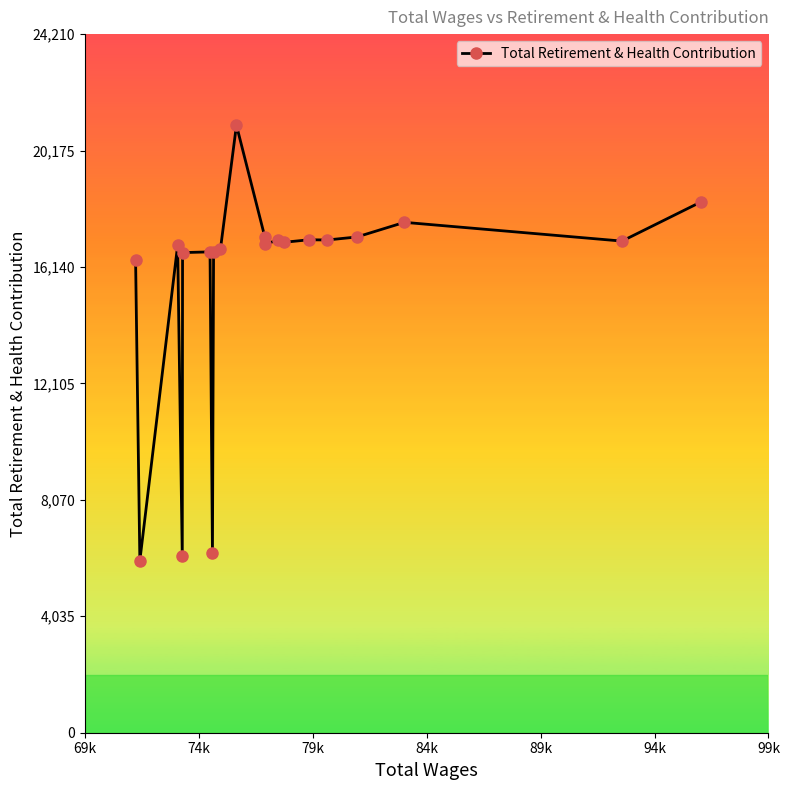

How many interior local peaks (higher than both neighbors) does the data have?

6